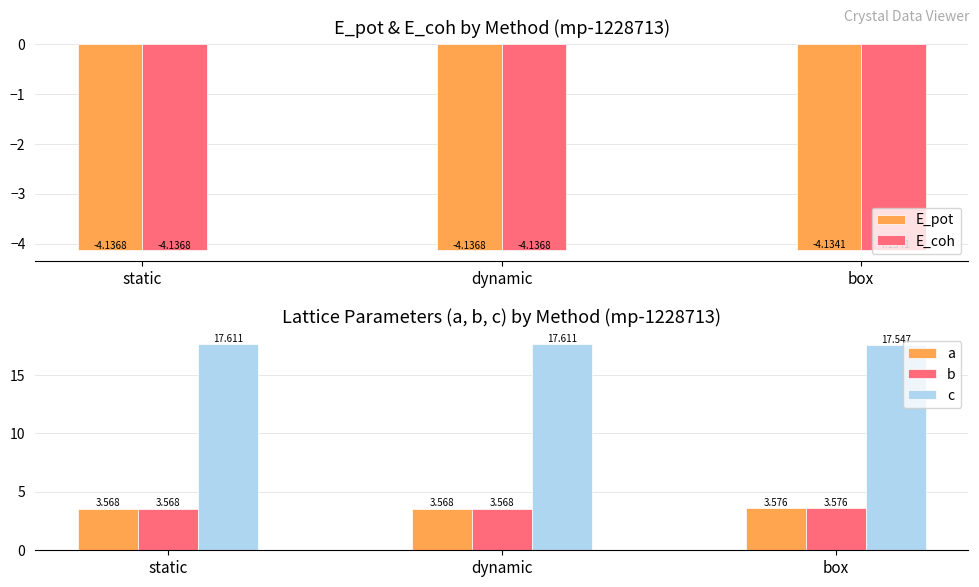

Between static and dynamic, which series saw the biggest shift?

c